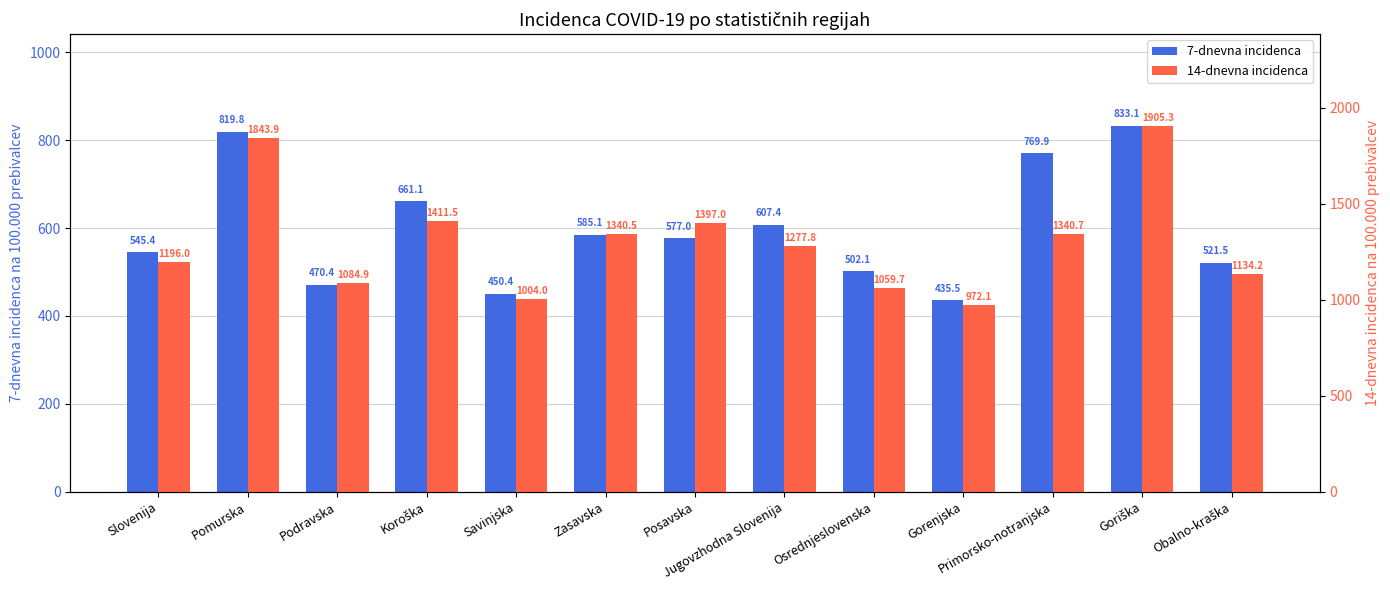

Count the number of categories in the chart.

13